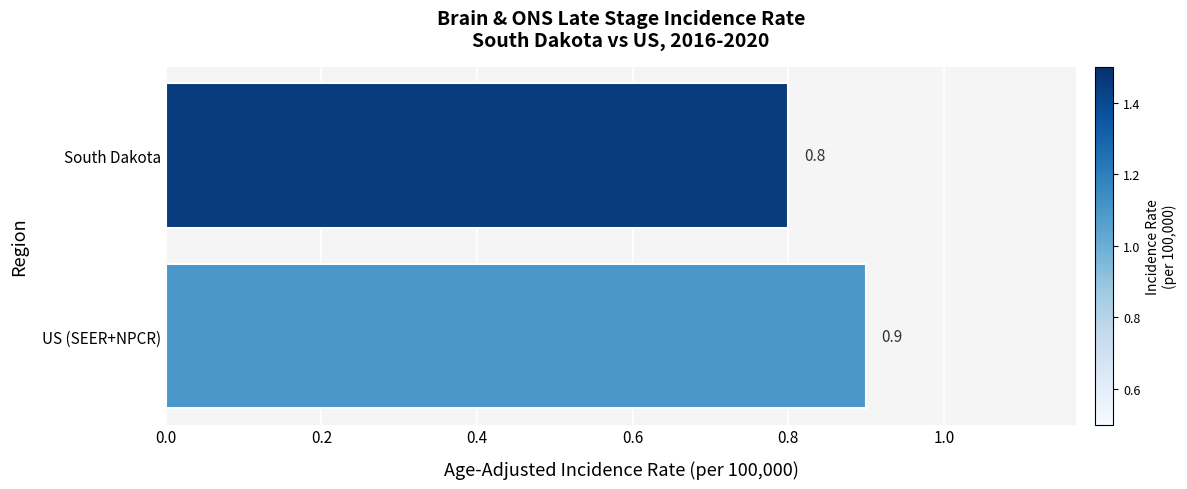

What value does the data have at US (SEER+NPCR)?

0.9